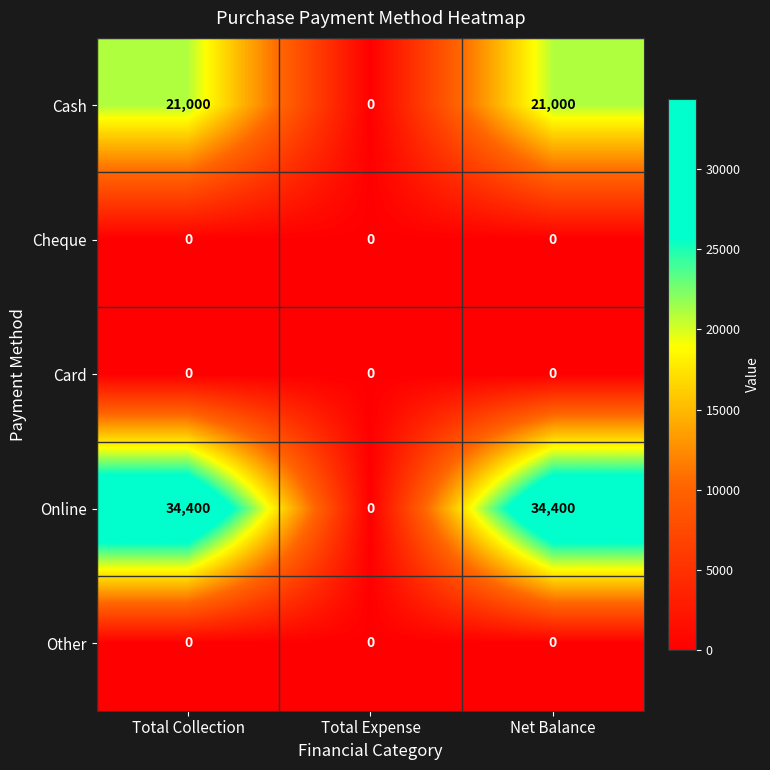

Which series has the widest spread of values?

Online